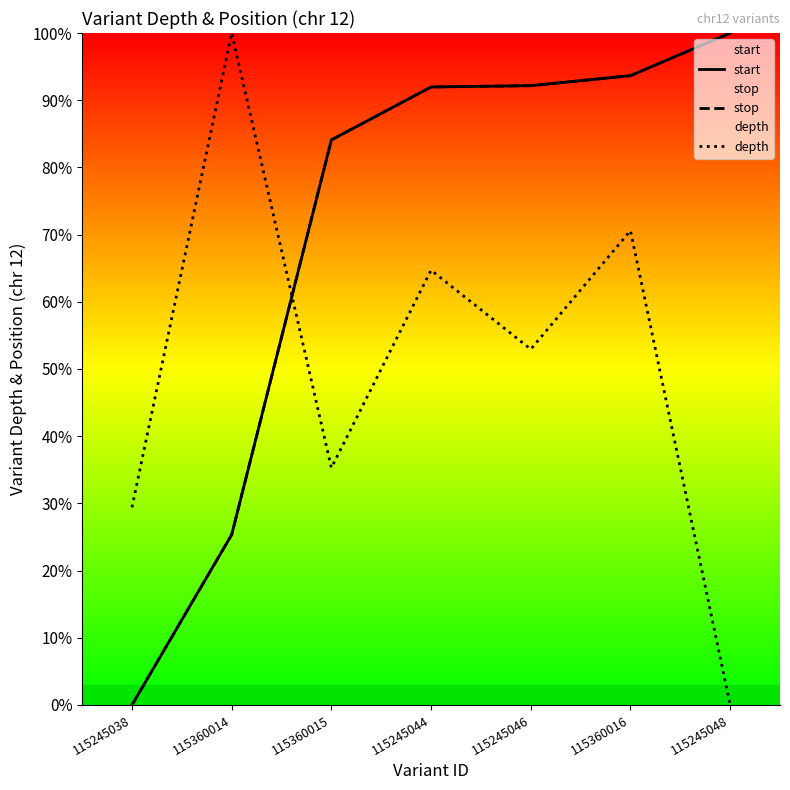

Between 115245044 and 115360016, which series saw the biggest shift?

depth